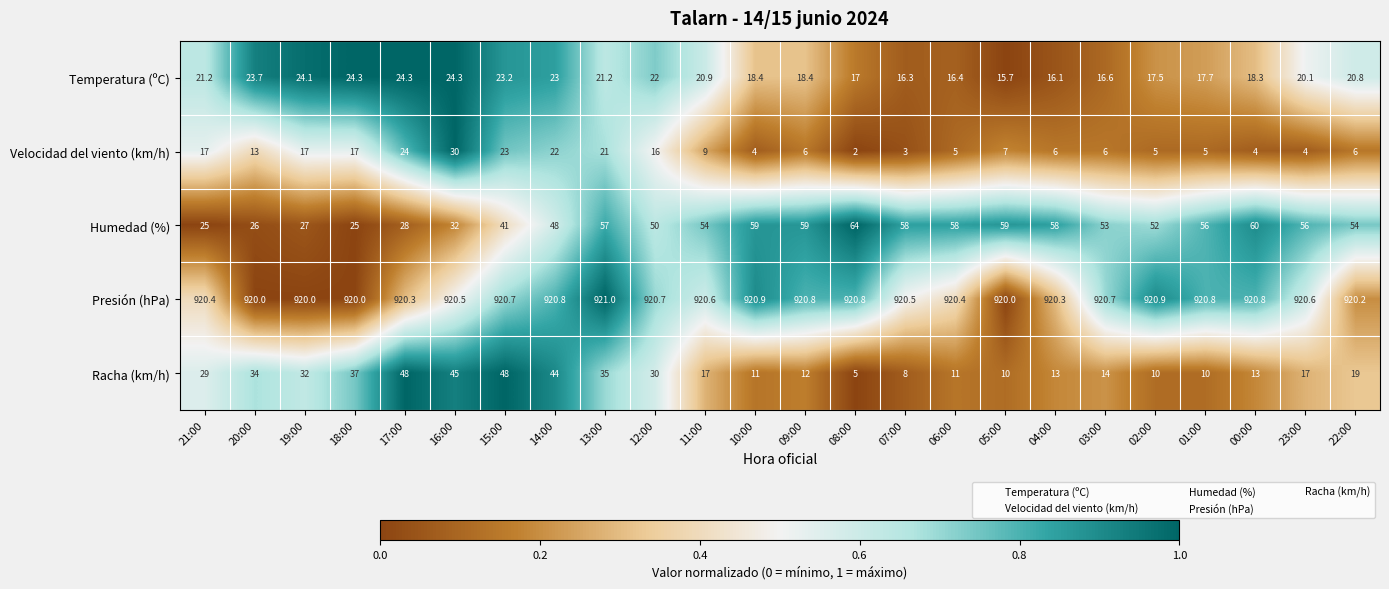

Which series changed the most between 07:00 and 04:00?

Racha (km/h)